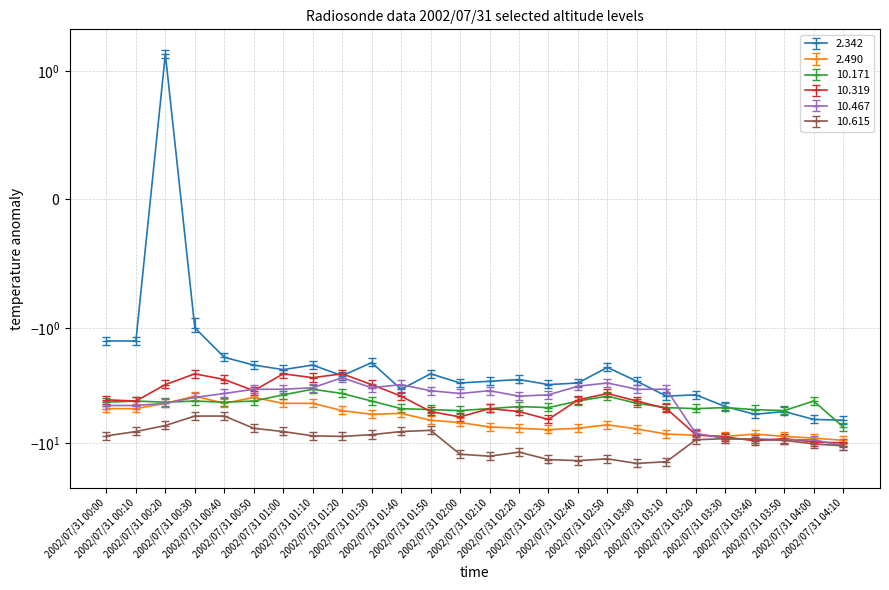

Which series has the largest total across all categories?

2.342